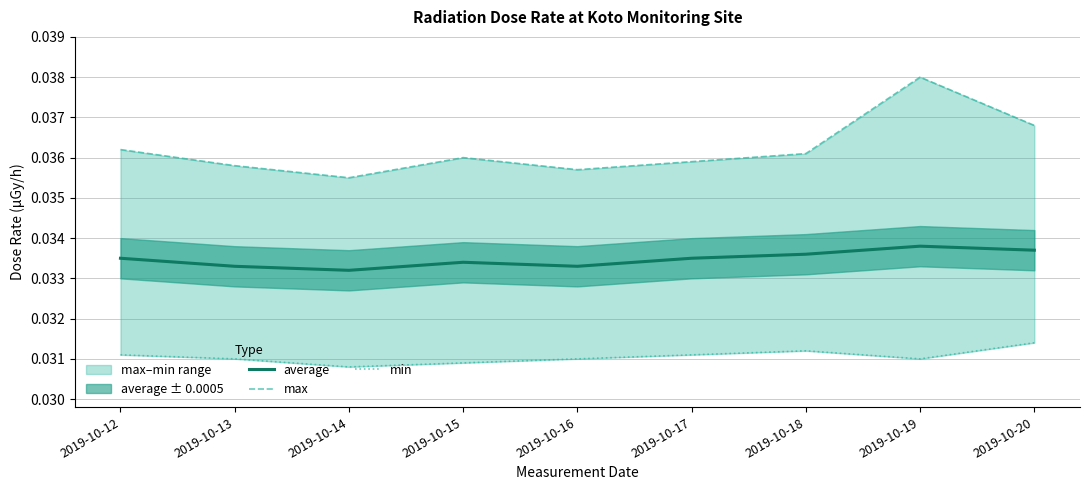

Reading left to right, list all the values displayed in this chart.

average: 2019-10-12=0.0	2019-10-13=0.0	2019-10-14=0.0	2019-10-15=0.0	2019-10-16=0.0	2019-10-17=0.0	2019-10-18=0.0	2019-10-19=0.0	2019-10-20=0.0
max: 2019-10-12=0.0	2019-10-13=0.0	2019-10-14=0.0	2019-10-15=0.0	2019-10-16=0.0	2019-10-17=0.0	2019-10-18=0.0	2019-10-19=0.0	2019-10-20=0.0
min: 2019-10-12=0.0	2019-10-13=0.0	2019-10-14=0.0	2019-10-15=0.0	2019-10-16=0.0	2019-10-17=0.0	2019-10-18=0.0	2019-10-19=0.0	2019-10-20=0.0